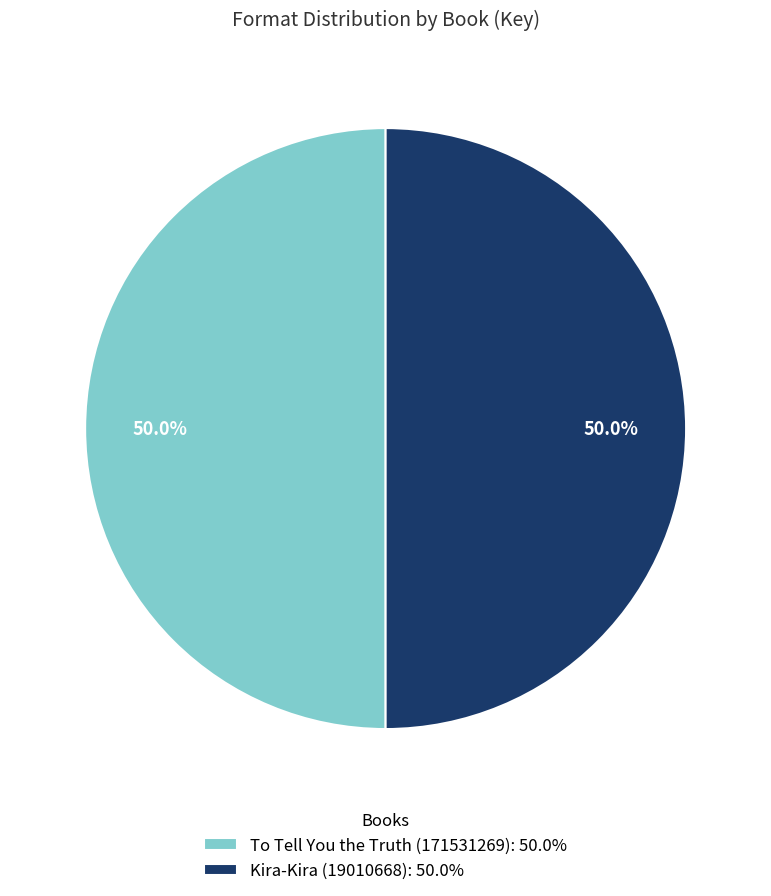

Do Kira-Kira (19010668): 50.0% and To Tell You the Truth (171531269): 50.0% together represent more than half of the pie?

Yes